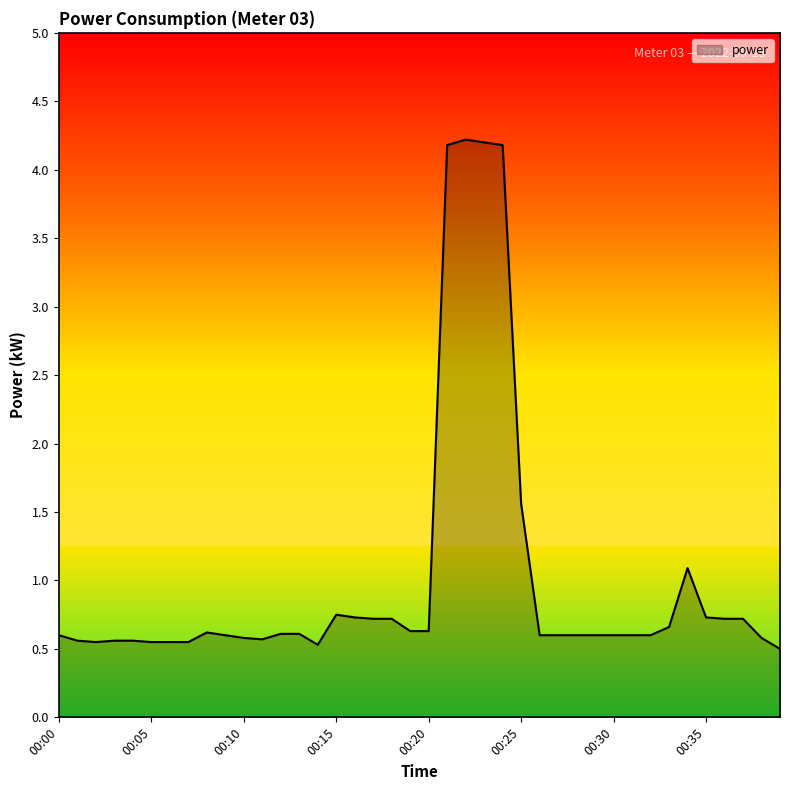

What is the minimum value shown in the chart?

0.5